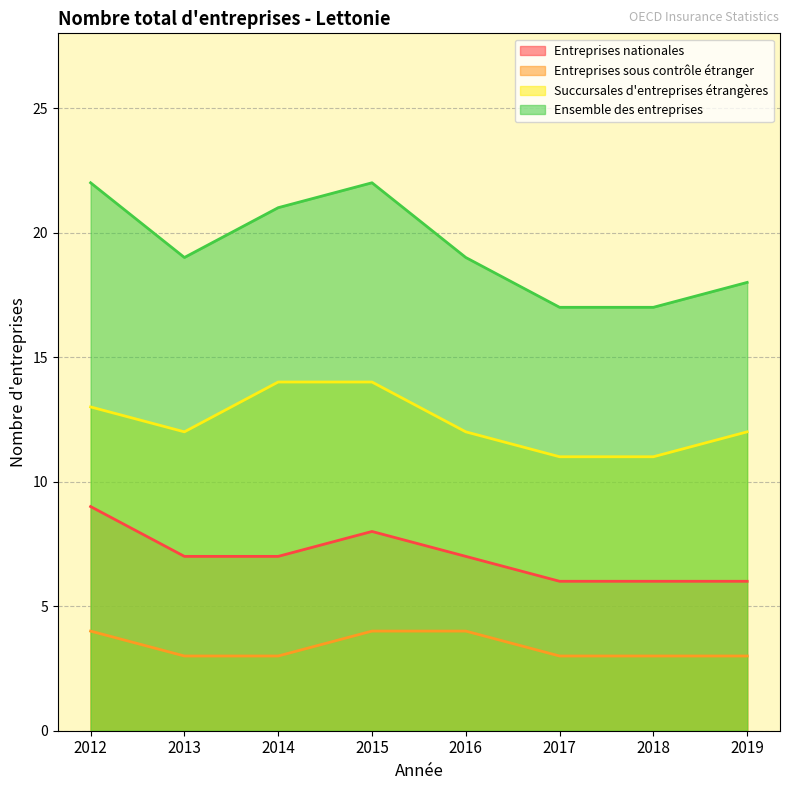

Rank the categories by Succursales d'entreprises étrangères value from lowest to highest.

2017, 2018, 2013, 2016, 2019, 2012, 2014, 2015